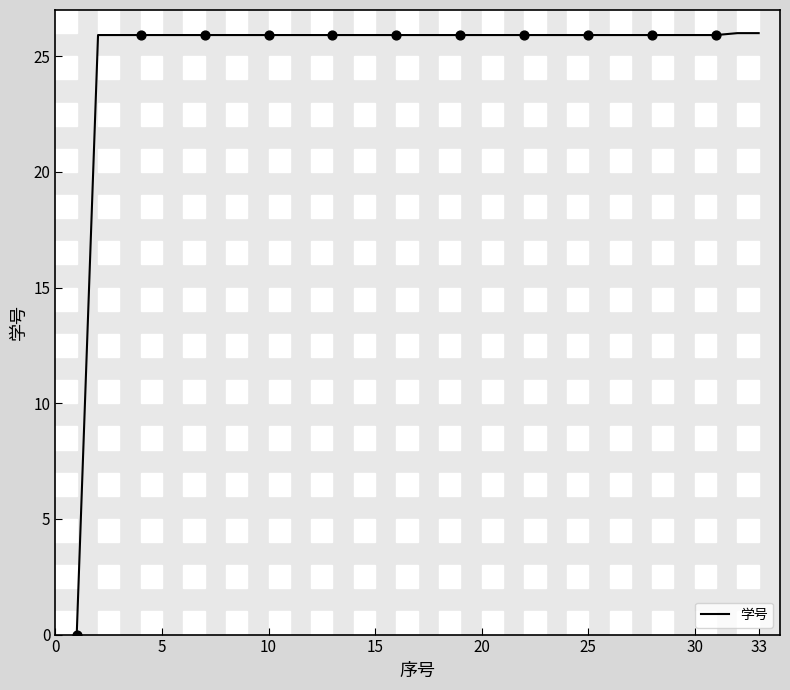

What is the maximum value shown in the chart?

26.0